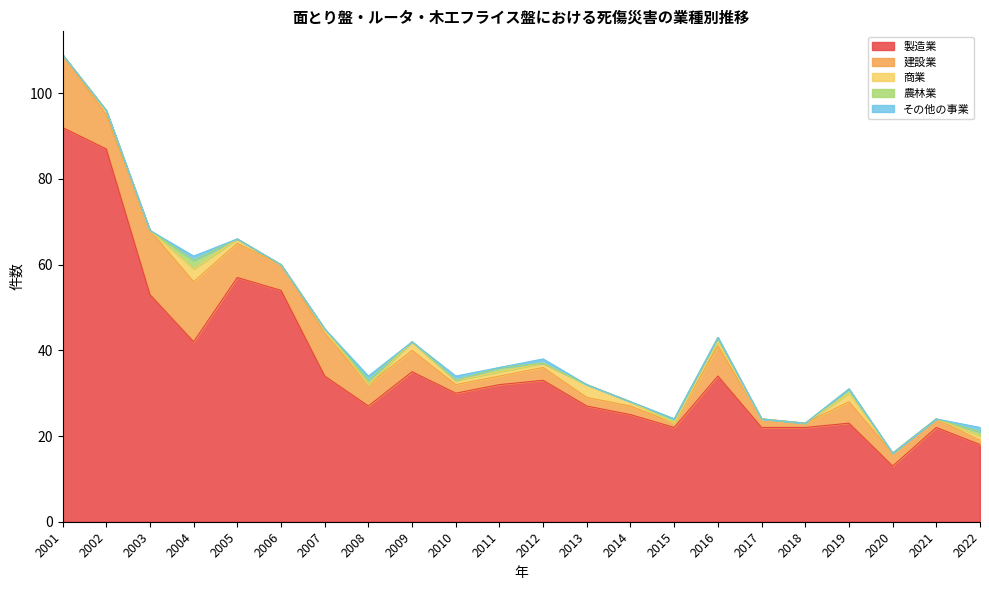

Does the chart display data point markers on the line(s)?

No